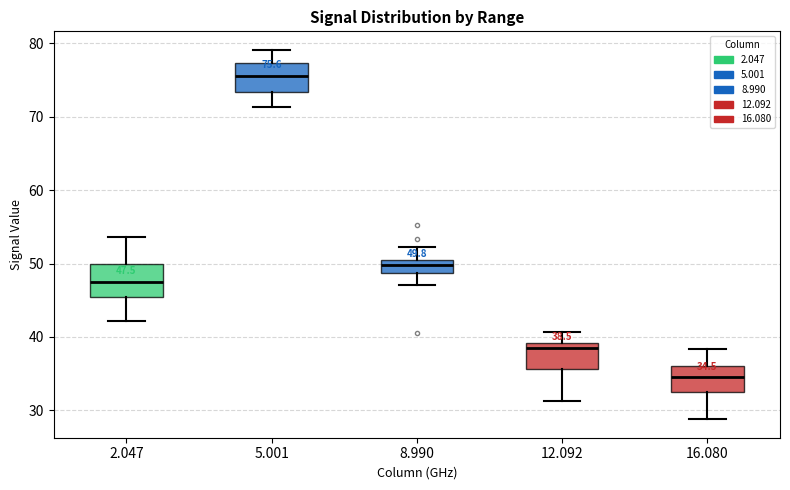

Which box has the lowest median line?

16.080